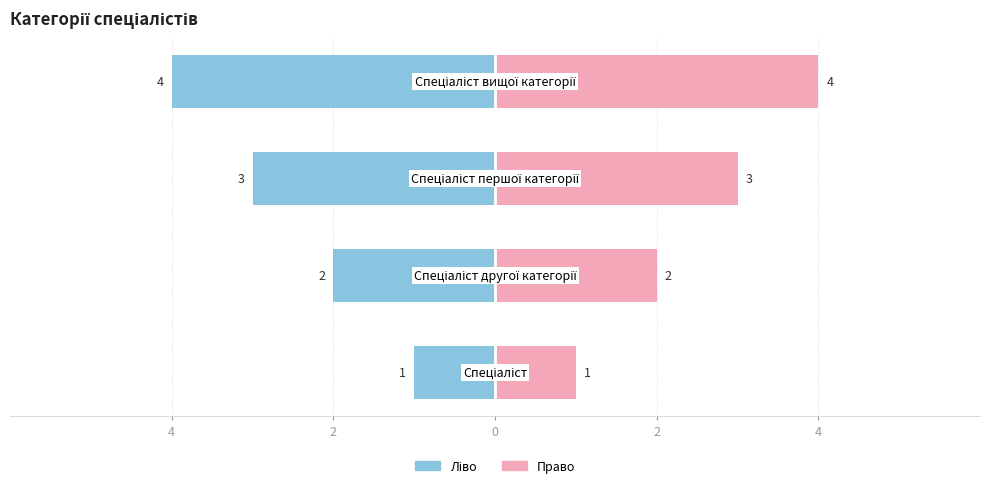

Reading left to right, extract all data points from this chart.

Ідентифікатор (ліво): -1	-2	-3	-4
Ідентифікатор (право): 1	2	3	4